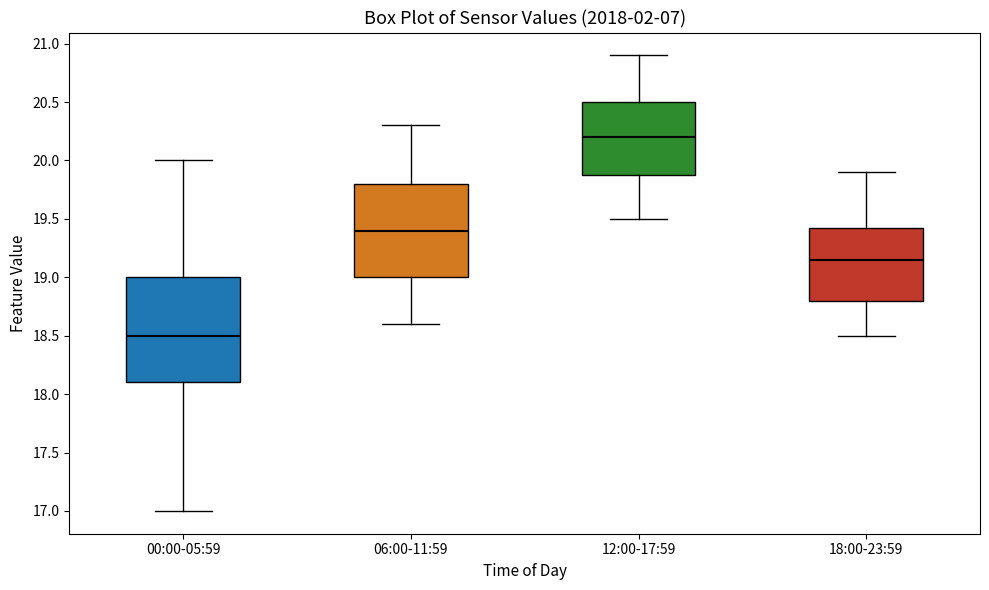

Where is the upper edge of the box for 06:00-11:59 on the y-axis? The values are not printed on the chart, so give them approximately, as read against the axis.

19.80